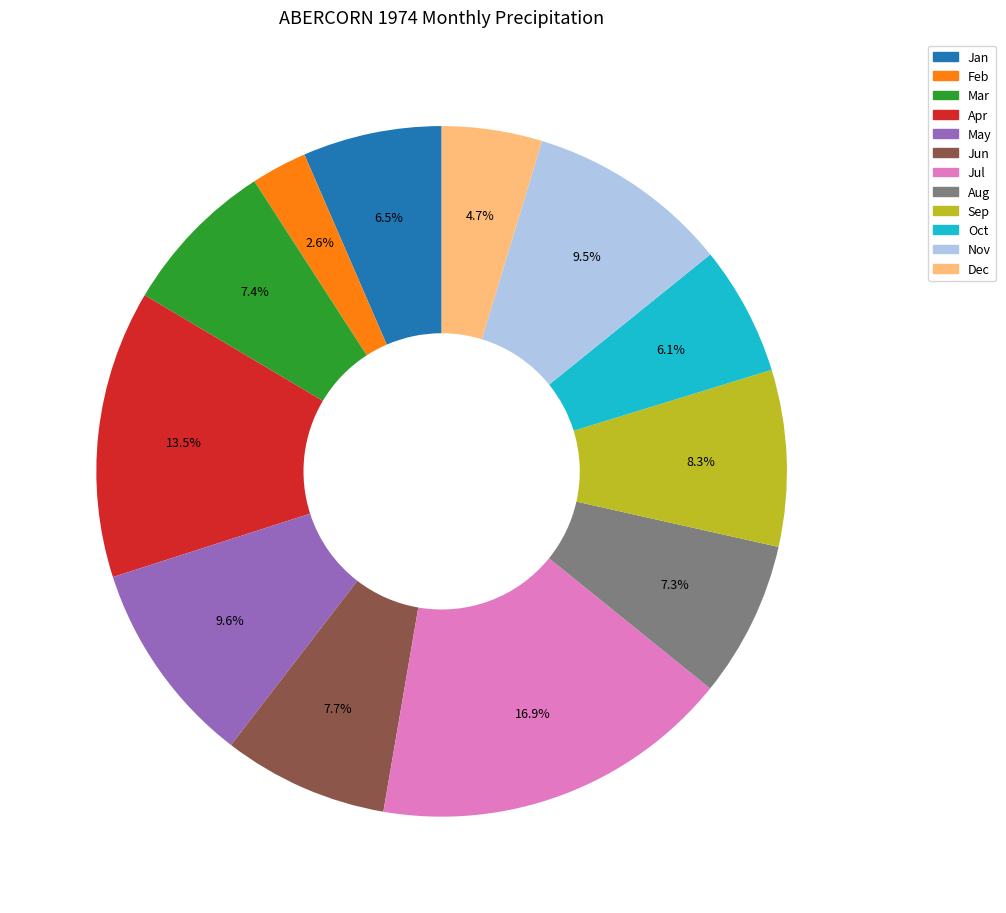

Approximately how many times larger is the value at Jan compared to May?

0.7